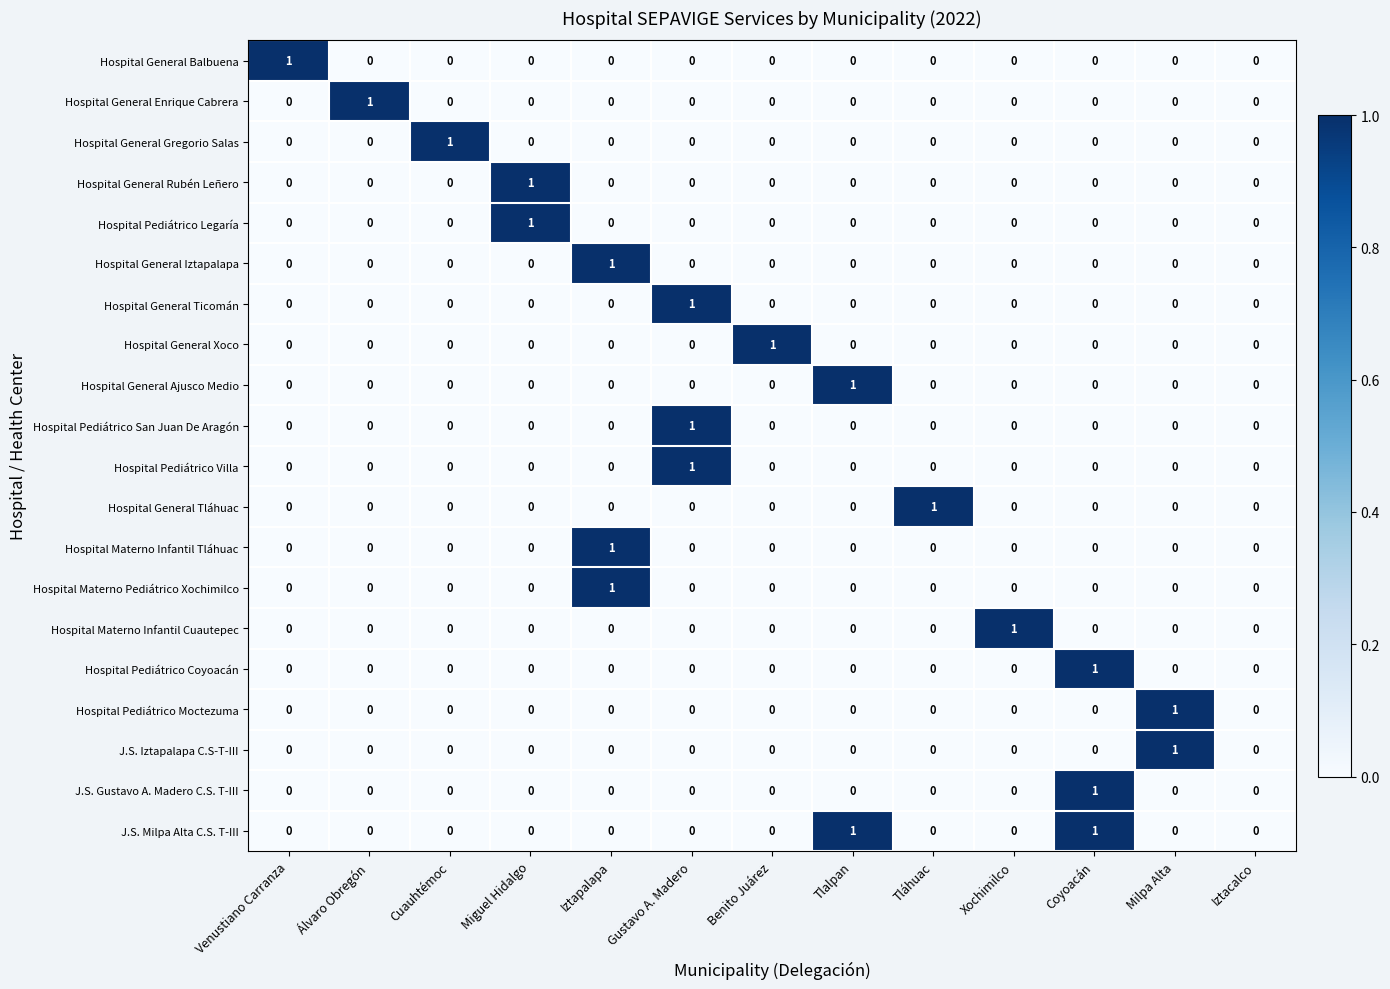

What is the difference between the highest and lowest values at Cuauhtémoc?

1